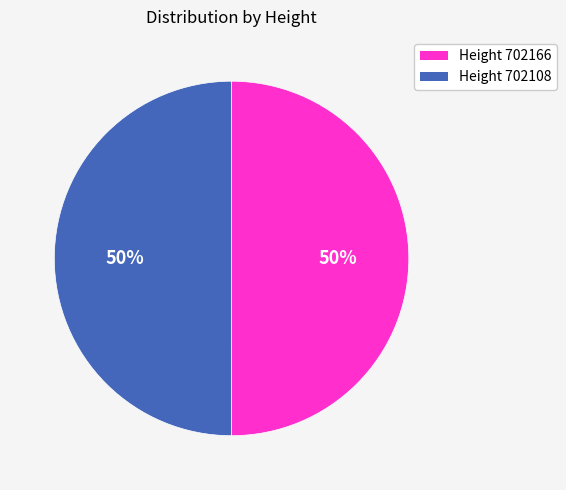

To the nearest percent, what is the combined percentage of Height 702108 and Height 702166?

100%